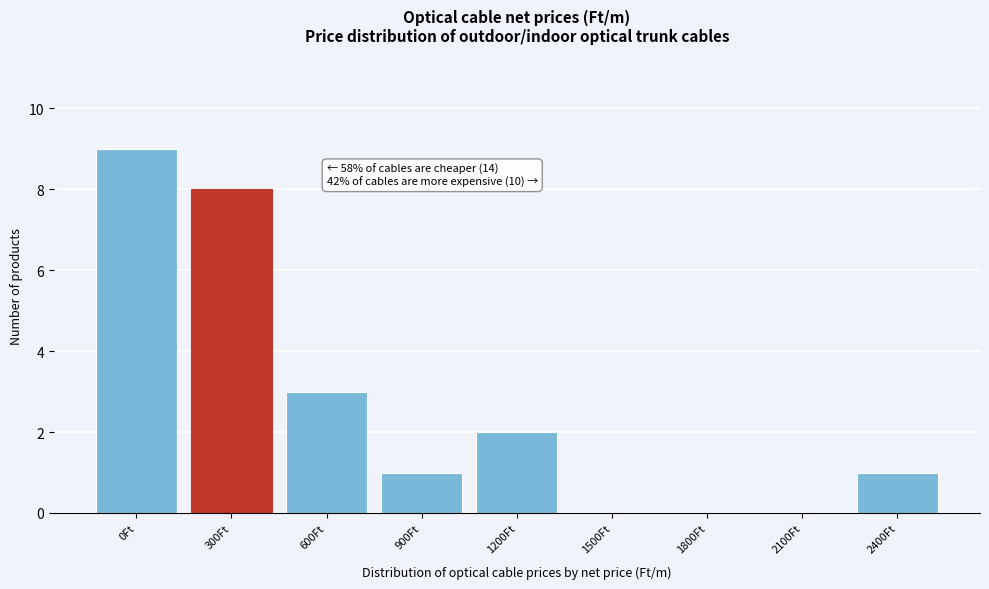

Reading left to right, extract all data points from this chart.

0Ft=9	300Ft=8	600Ft=3	900Ft=1	1200Ft=2	1500Ft=0	1800Ft=0	2100Ft=0	2400Ft=1